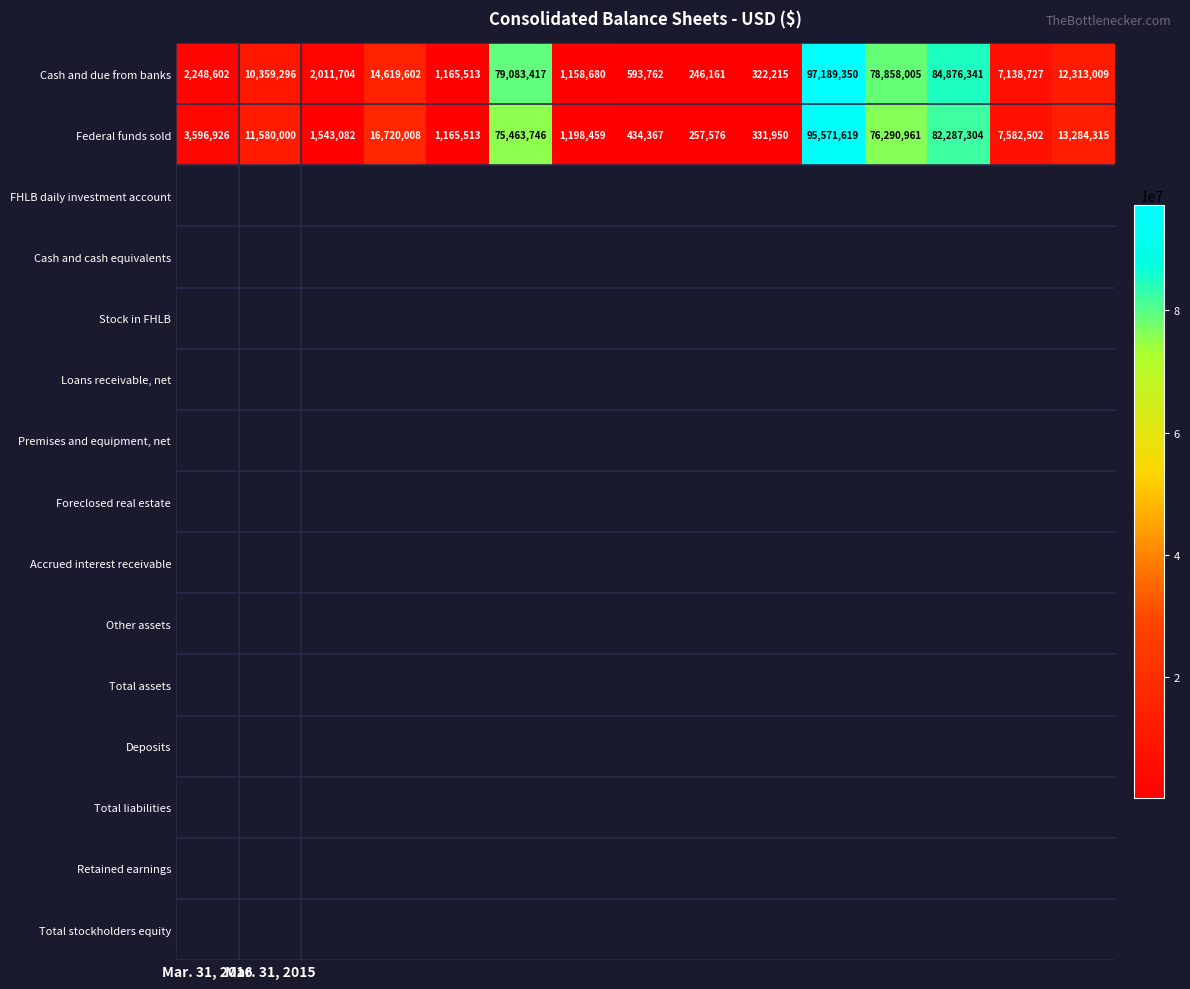

What is the average value of the Federal funds sold series?

25820555